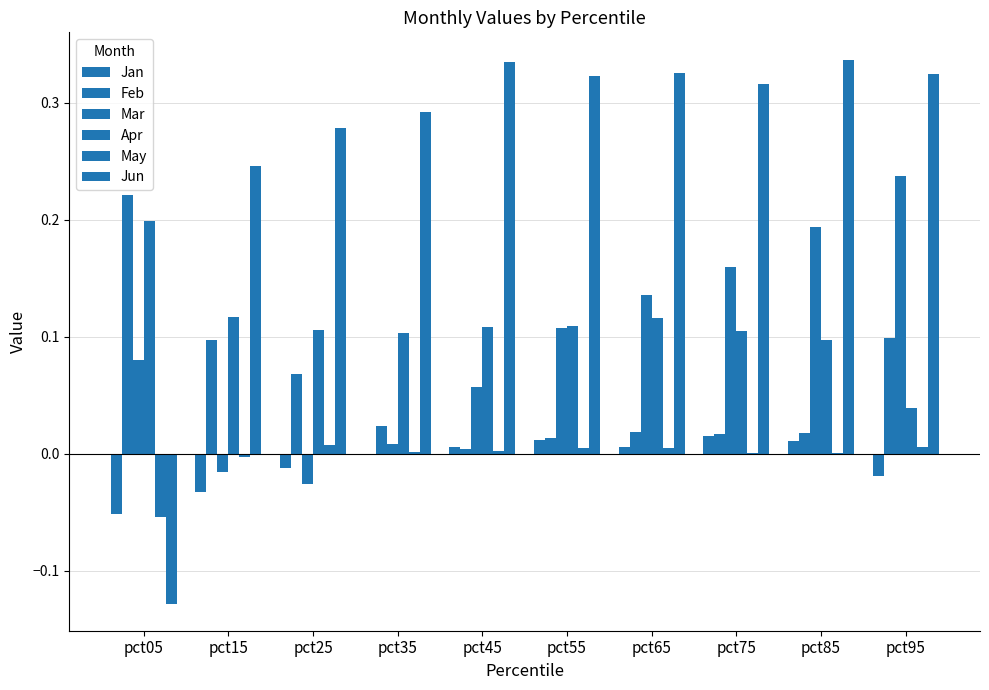

Which series has the largest range (max minus min)?

Jun